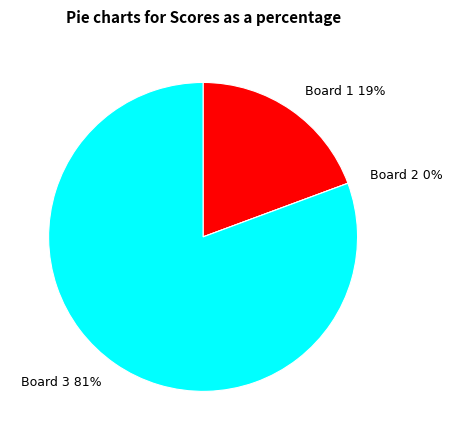

How many segments does this pie chart have?

3